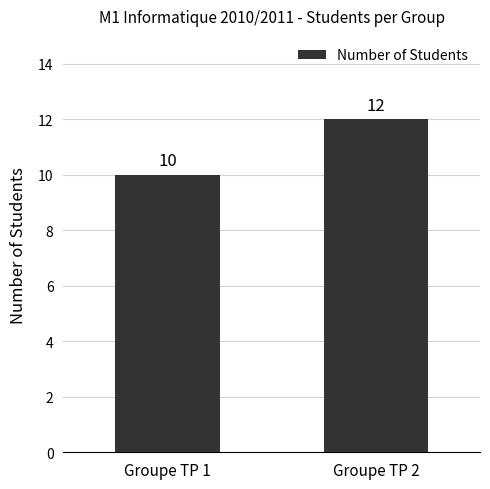

What is the value of the 1st bar from the left?

10